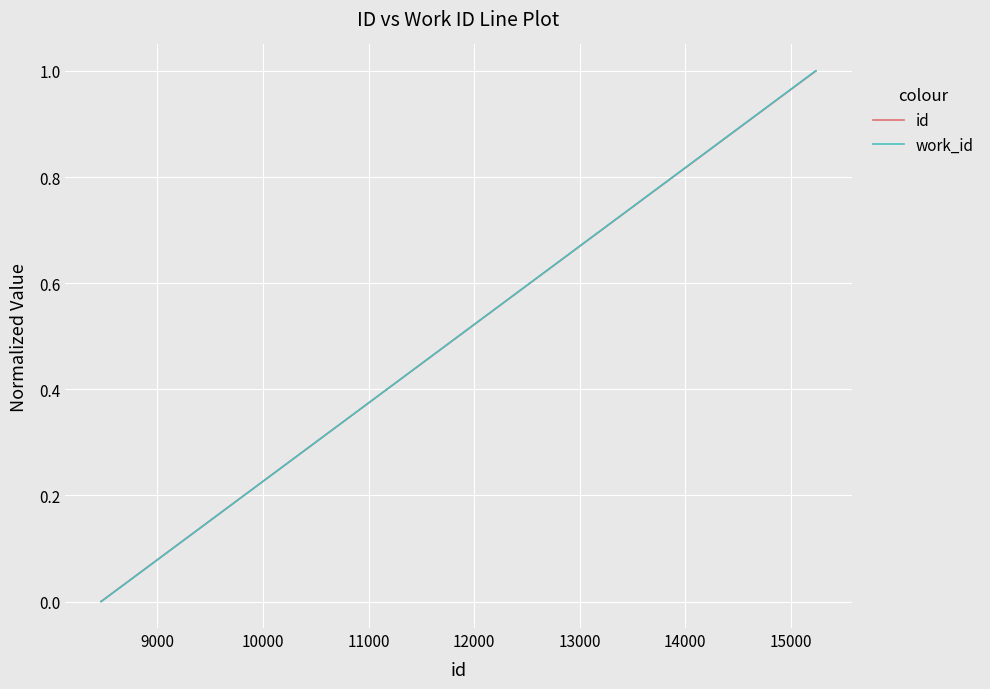

What is the greatest value displayed?

1.0